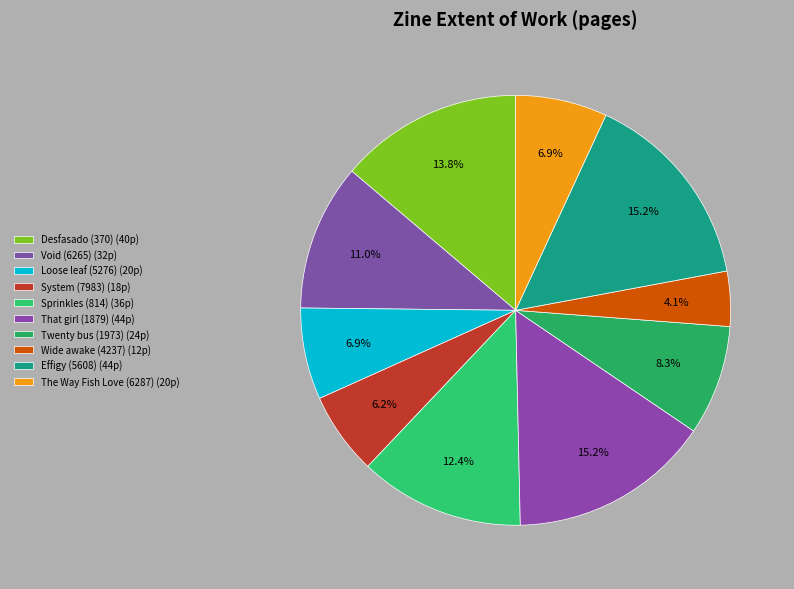

Count the number of slices in the pie.

10